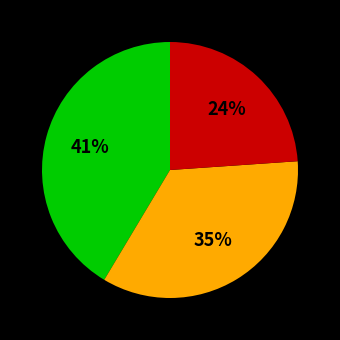

How many segments does this pie chart have?

3